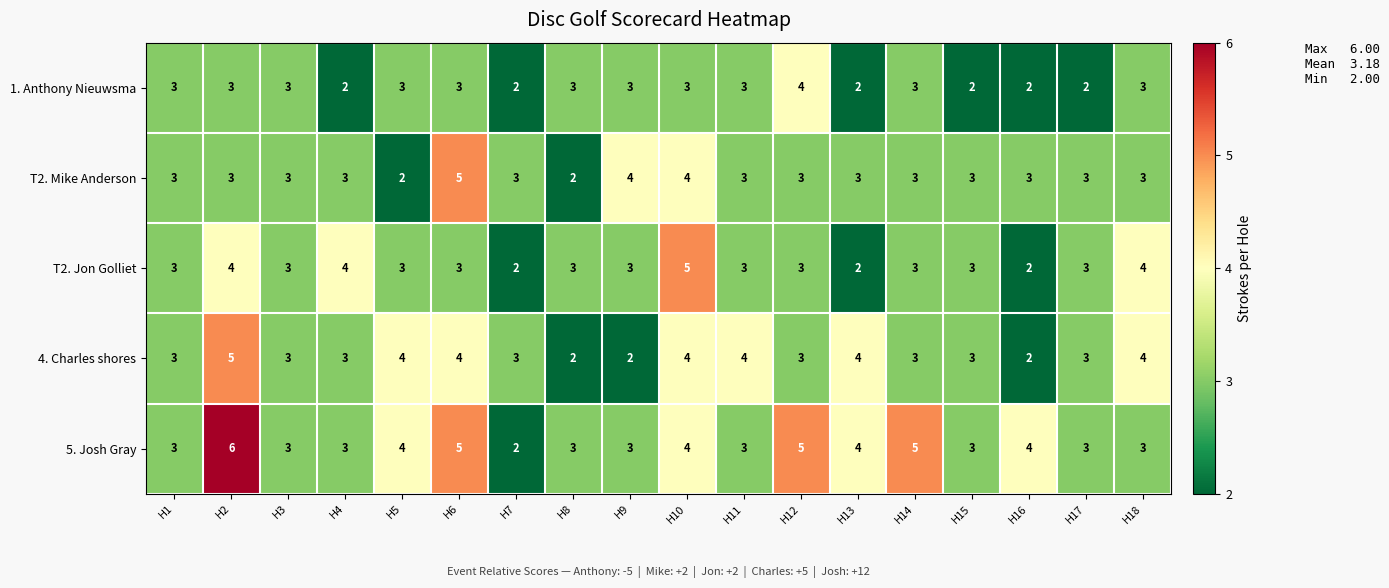

Count the T2. Jon Golliet values in the range 3 to 4.

14